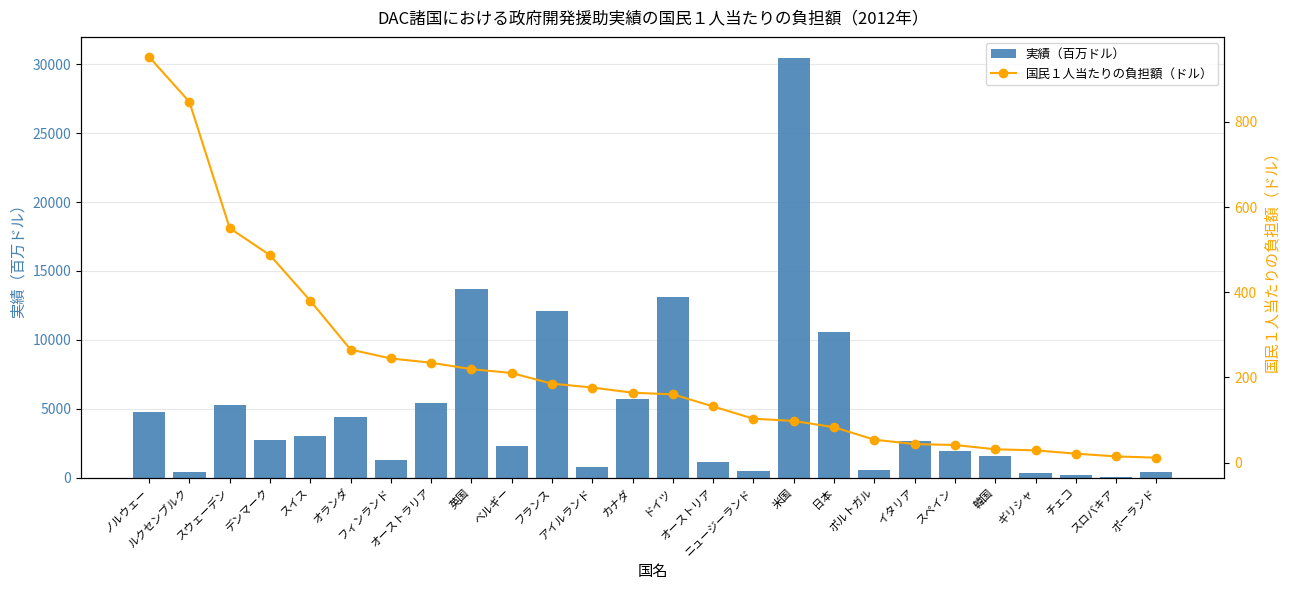

The 実績（百万ドル） series shows 324.0 at ギリシャ. True or false?

True